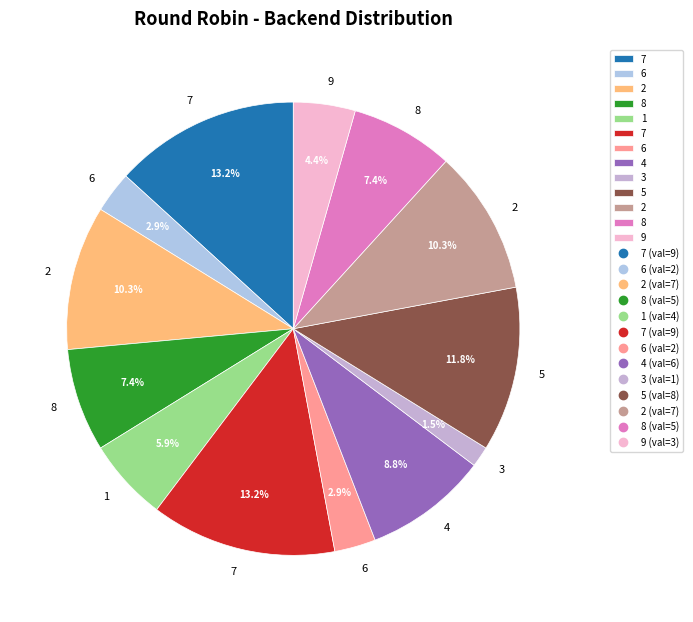

How many slices are in this pie chart?

13